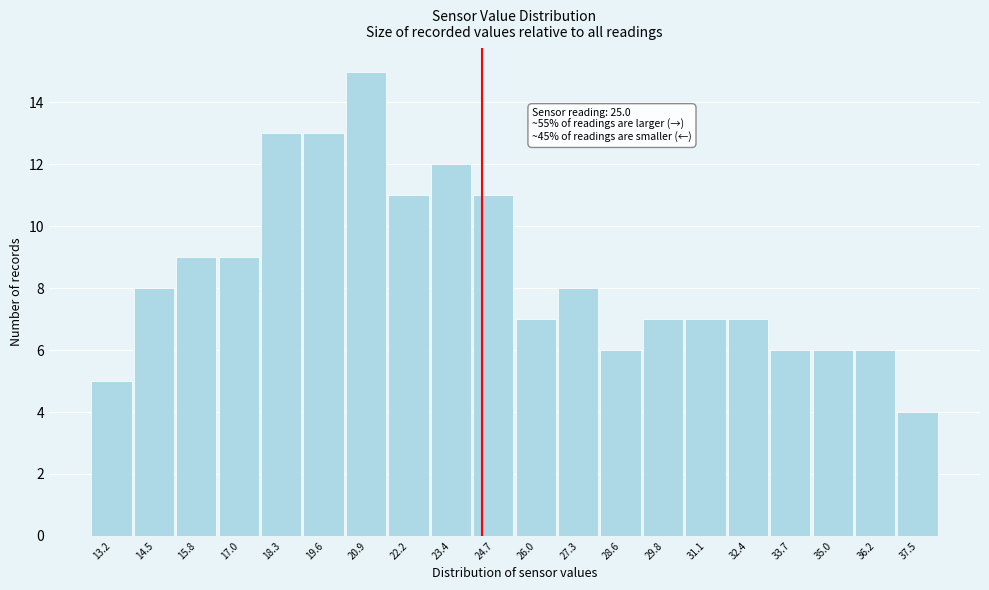

Reading left to right, what are all the values shown in this chart?

5	8	9	9	13	13	15	11	12	11	7	8	6	7	7	7	6	6	6	4